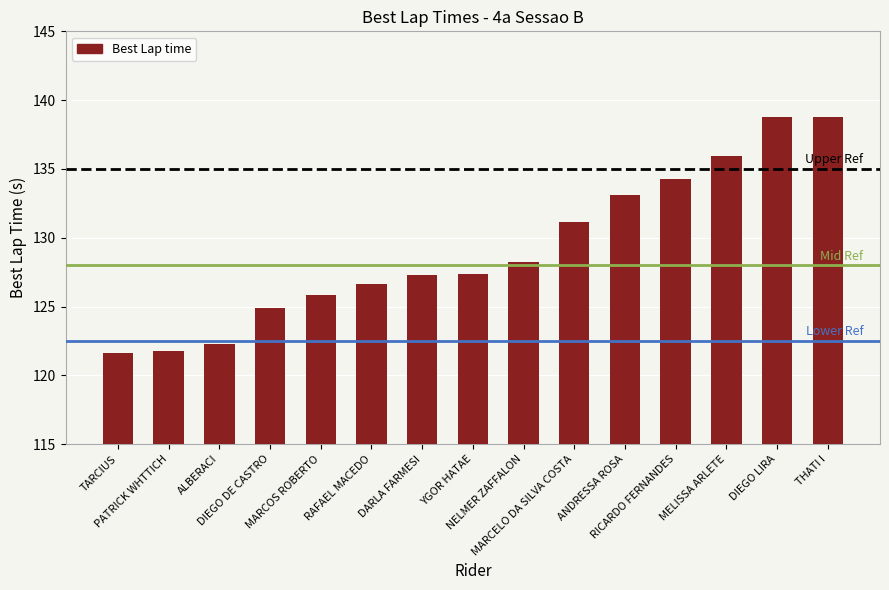

How many bars are there in total?

15